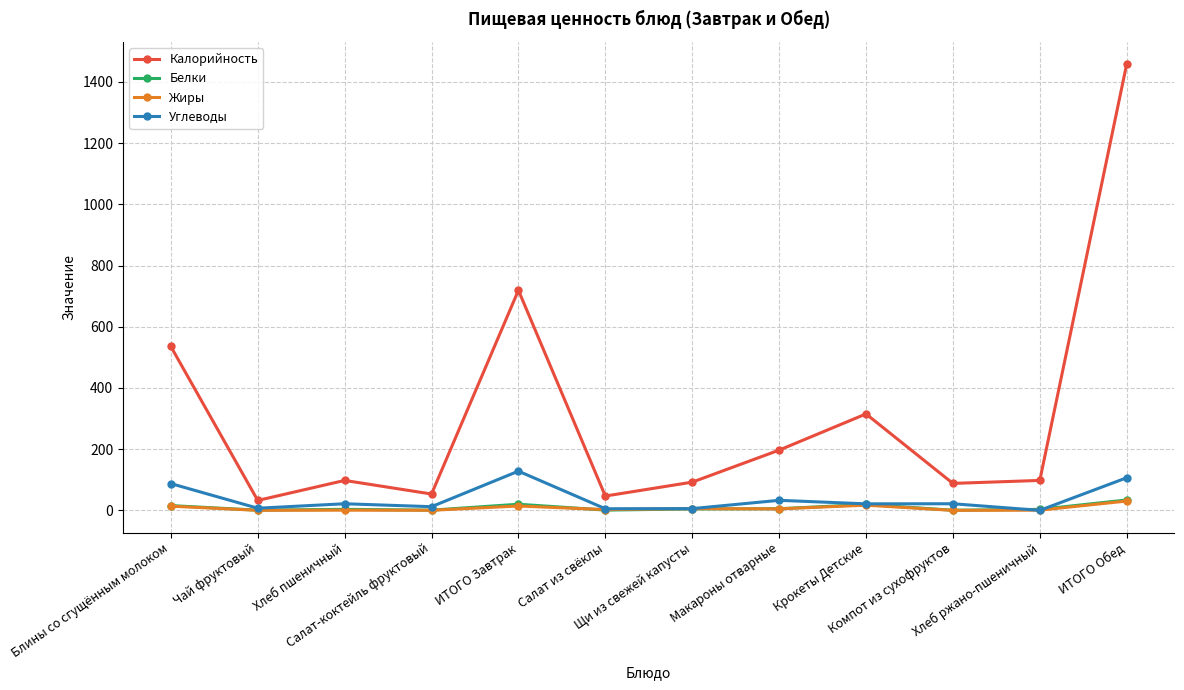

True or false: Жиры and Калорийность cross at least once.

False